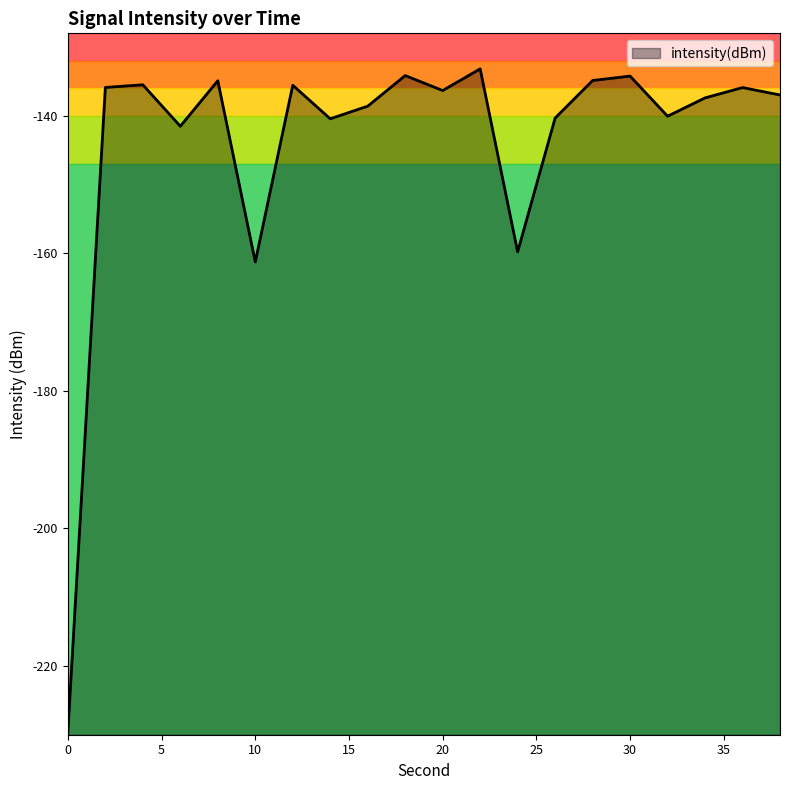

Does the chart display data point markers on the line(s)?

No